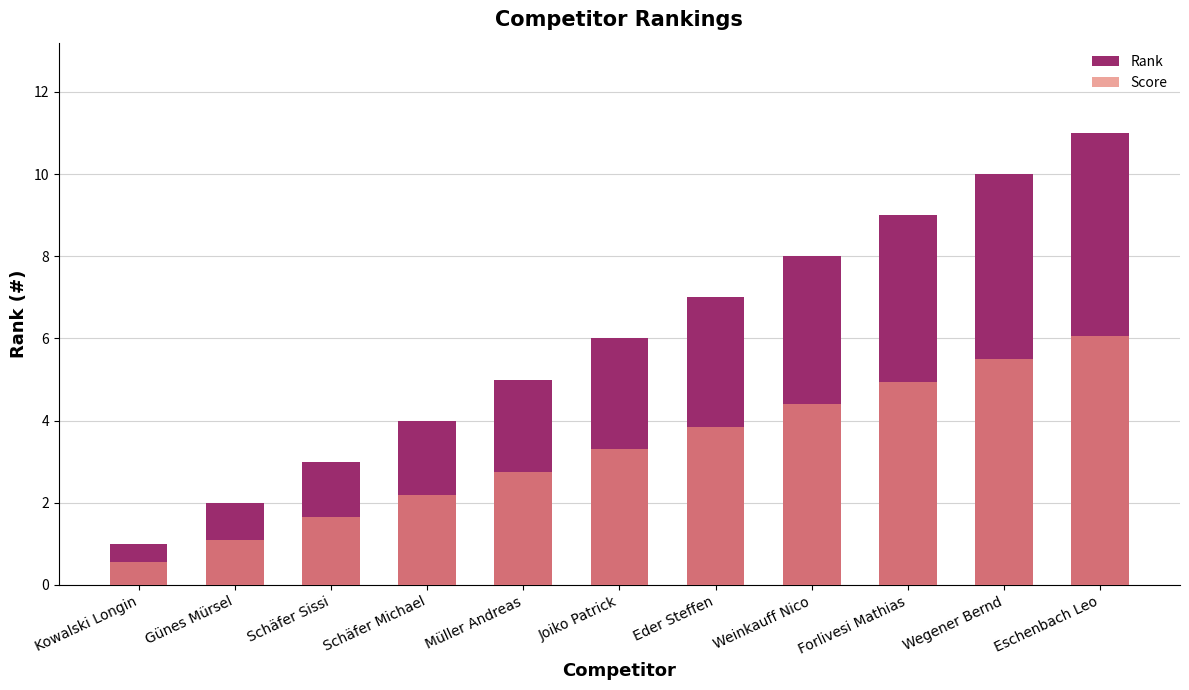

What is the highest value of the Score series?

6.1